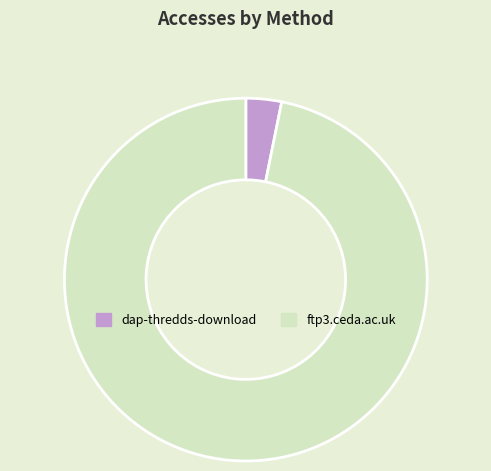

Is the sum of dap-thredds-download and ftp3.ceda.ac.uk greater than half?

Yes